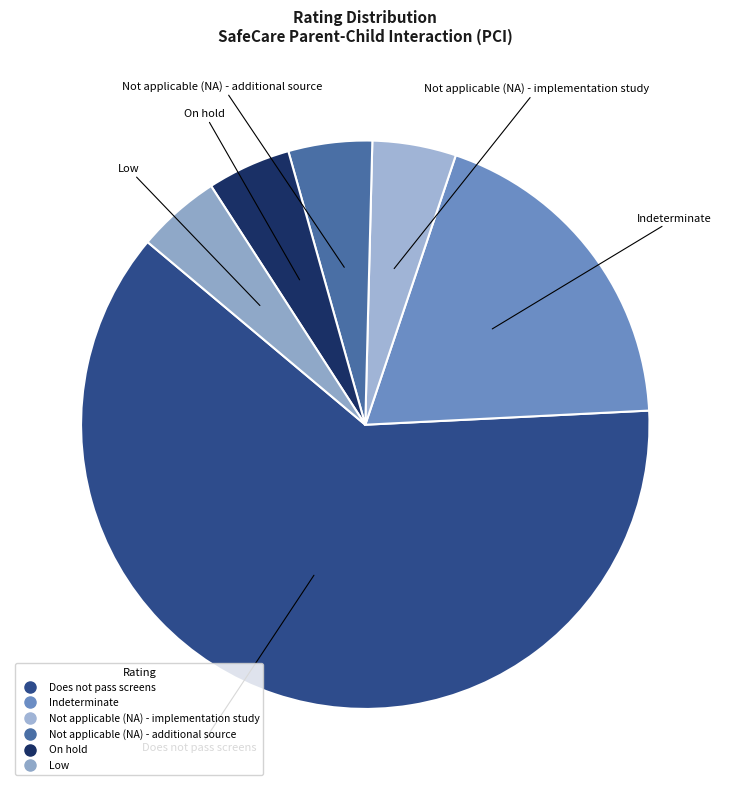

Is there any slice that represents more than half of the pie?

Yes